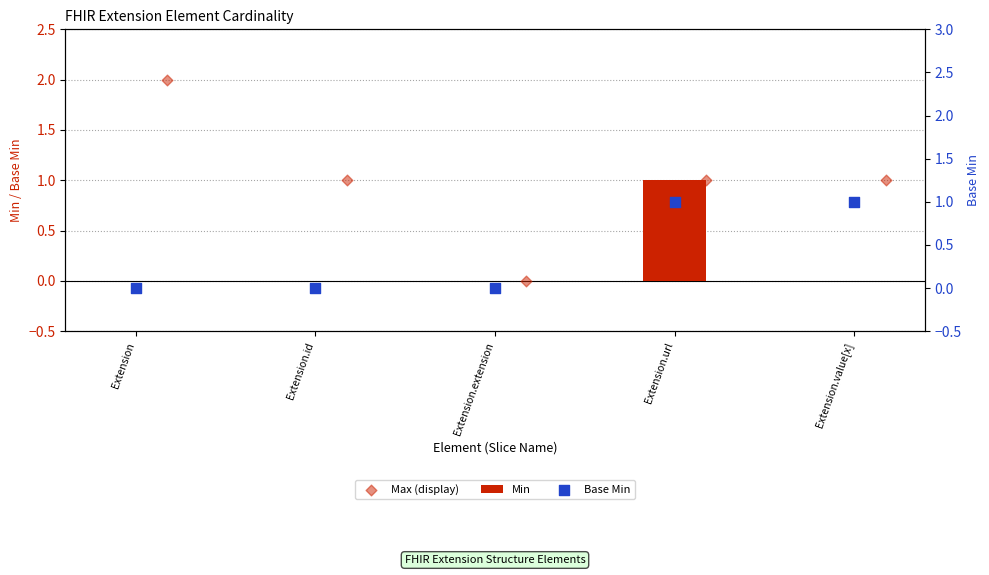

What are all the series names shown in the legend?

Min, Max (display), Base Min